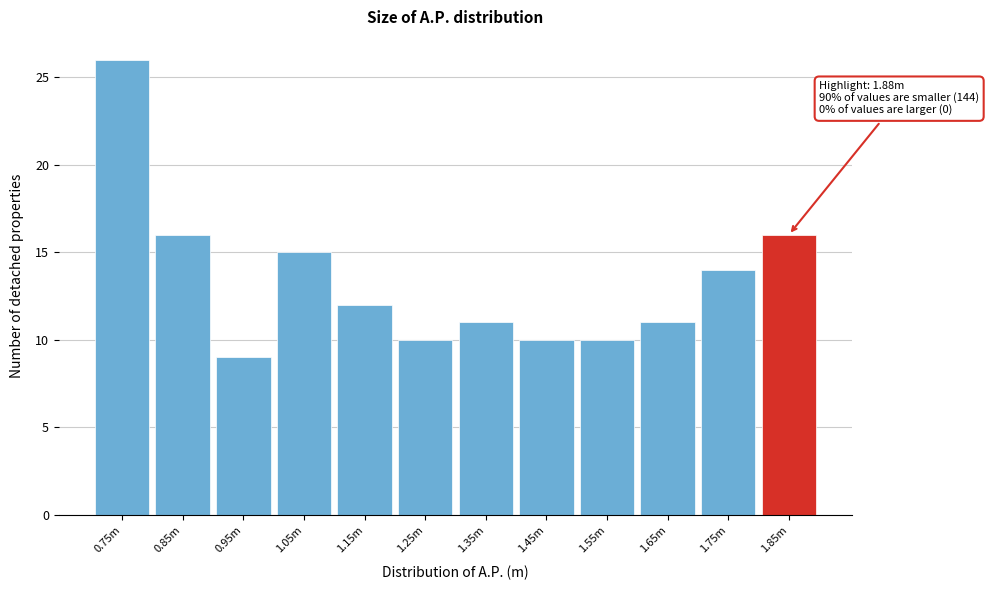

Reading left to right, what are all the values shown in this chart?

26	16	9	15	12	10	11	10	10	11	14	16